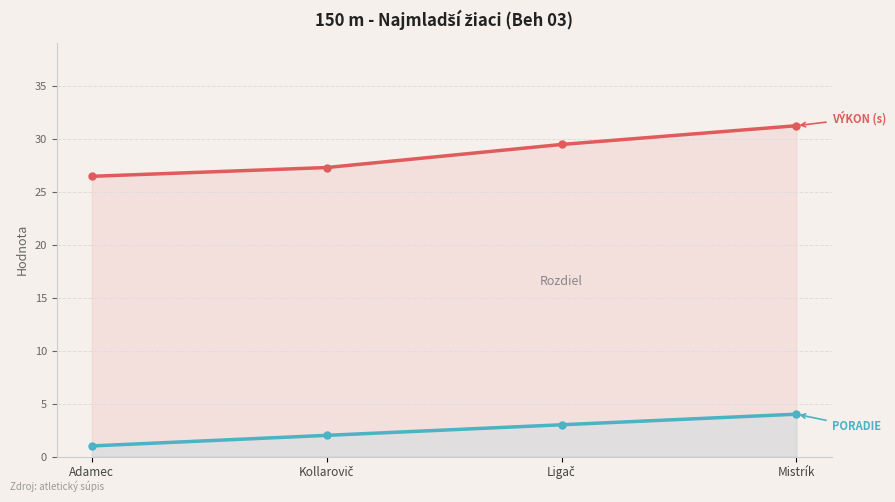

Reading right to left, extract all data points from this chart.

Výkon: Mistrík=31.2	Ligač=29.5	Kollarovič=27.3	Adamec=26.5
Poradie: Mistrík=4.0	Ligač=3.0	Kollarovič=2.0	Adamec=1.0